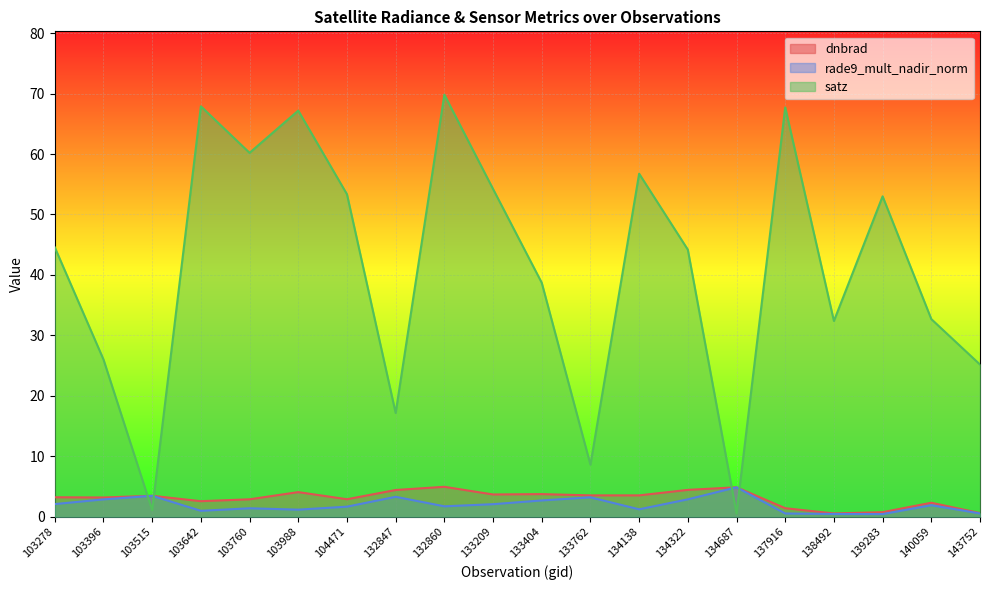

In rade9_mult_nadir_norm, how many points are higher than both neighbors (excluding endpoints)?

6